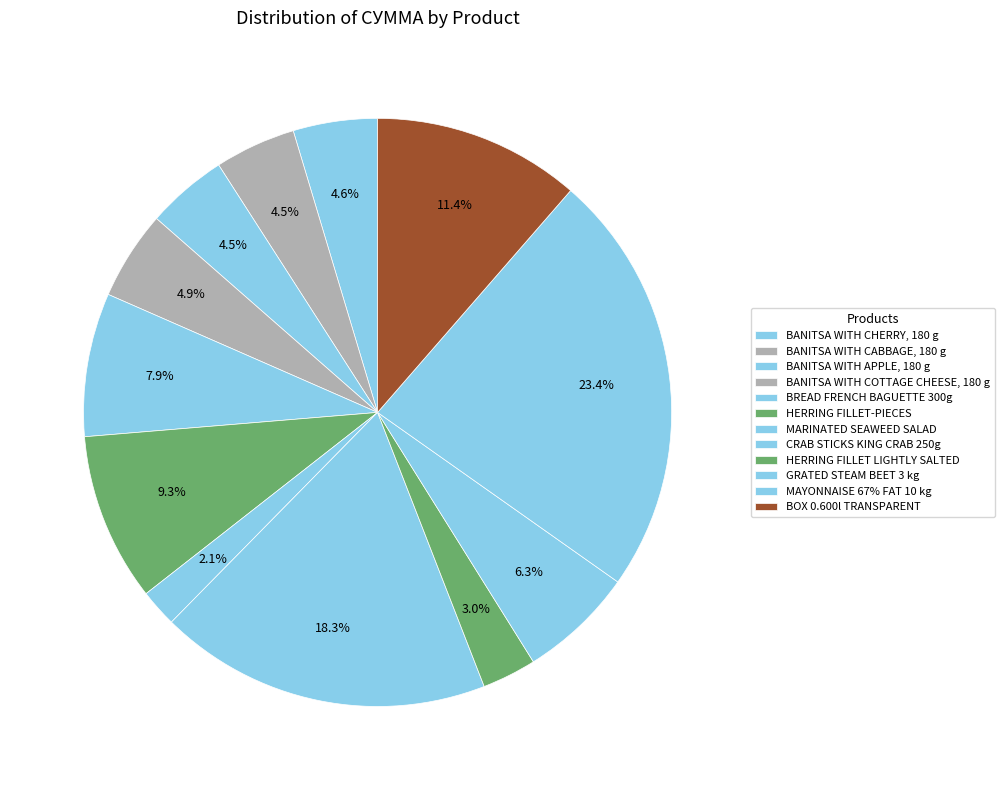

Which category has the biggest portion of the pie?

MAYONNAISE 67% FAT 10 kg